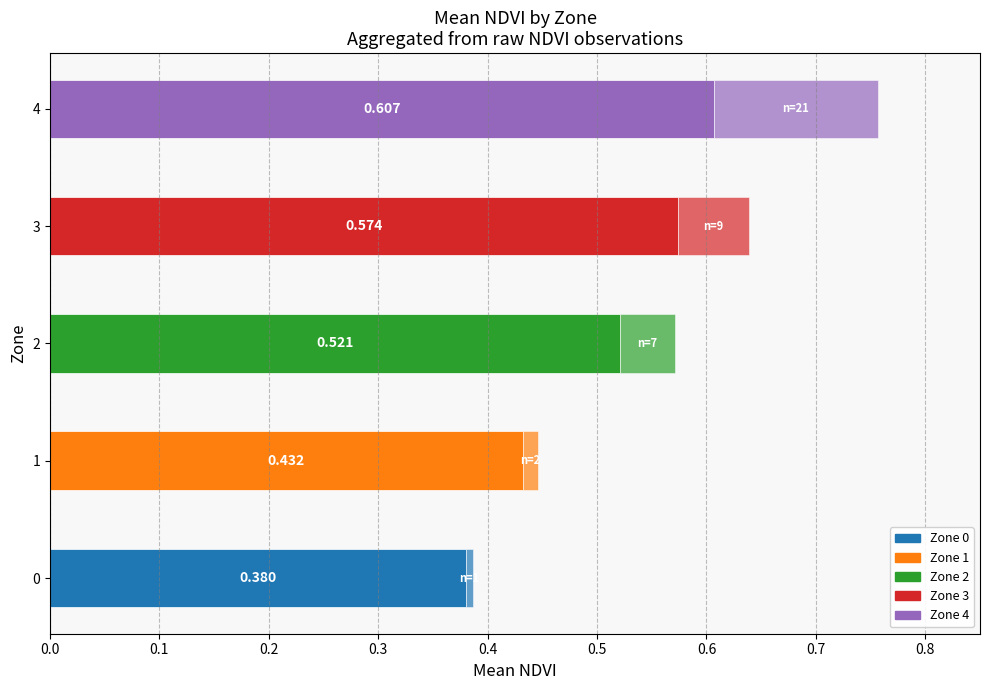

How many distinct data groups are displayed?

2